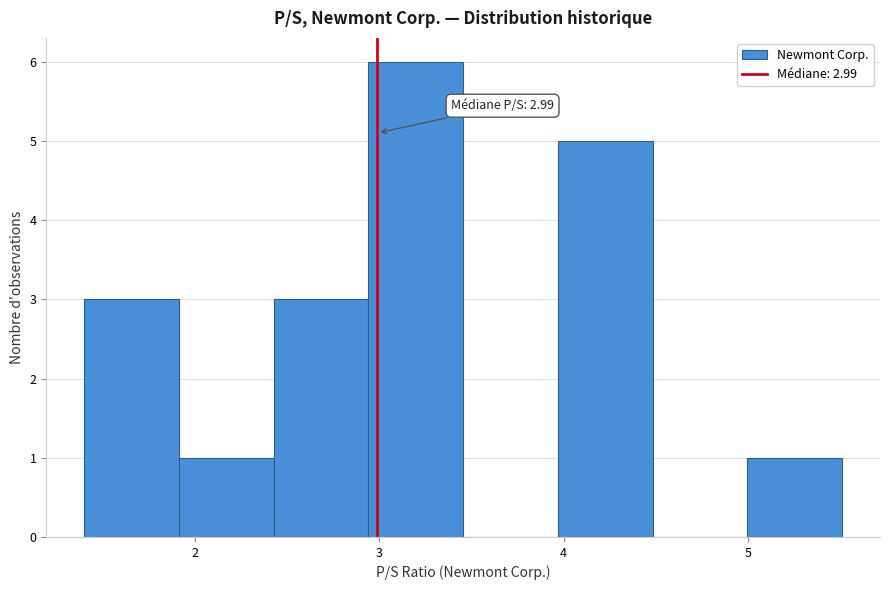

Which range on the x-axis has the tallest bar?

2.9 to 3.5